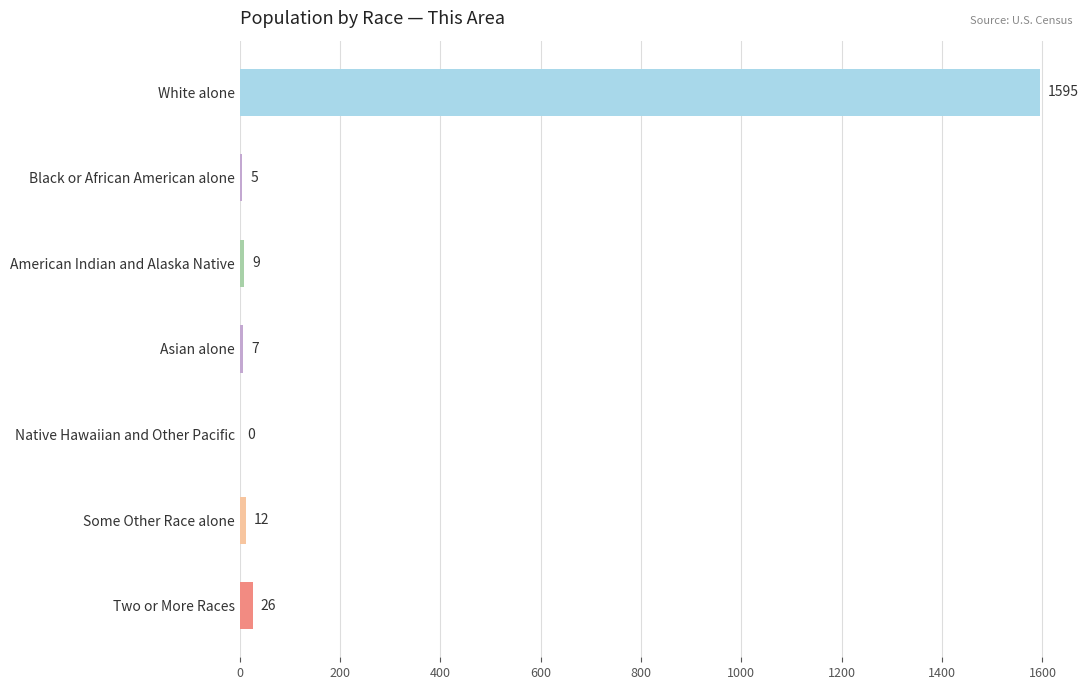

How many series are shown in this chart?

1